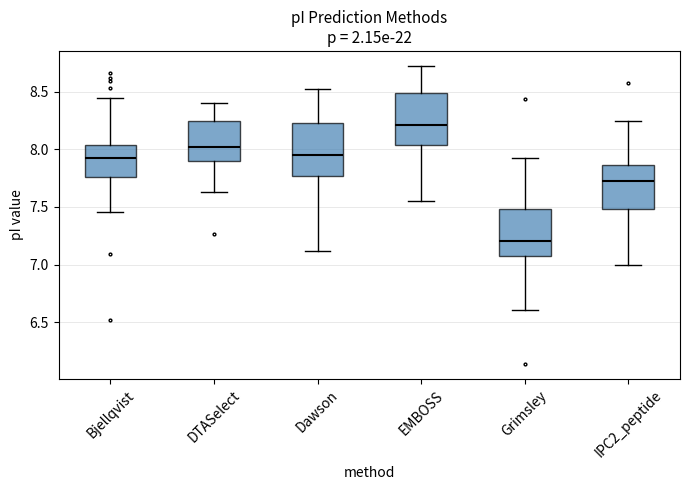

Where does the upper whisker of the box for IPC2_peptide end on the y-axis? The values are not printed on the chart, so give them approximately, as read against the axis.

8.25